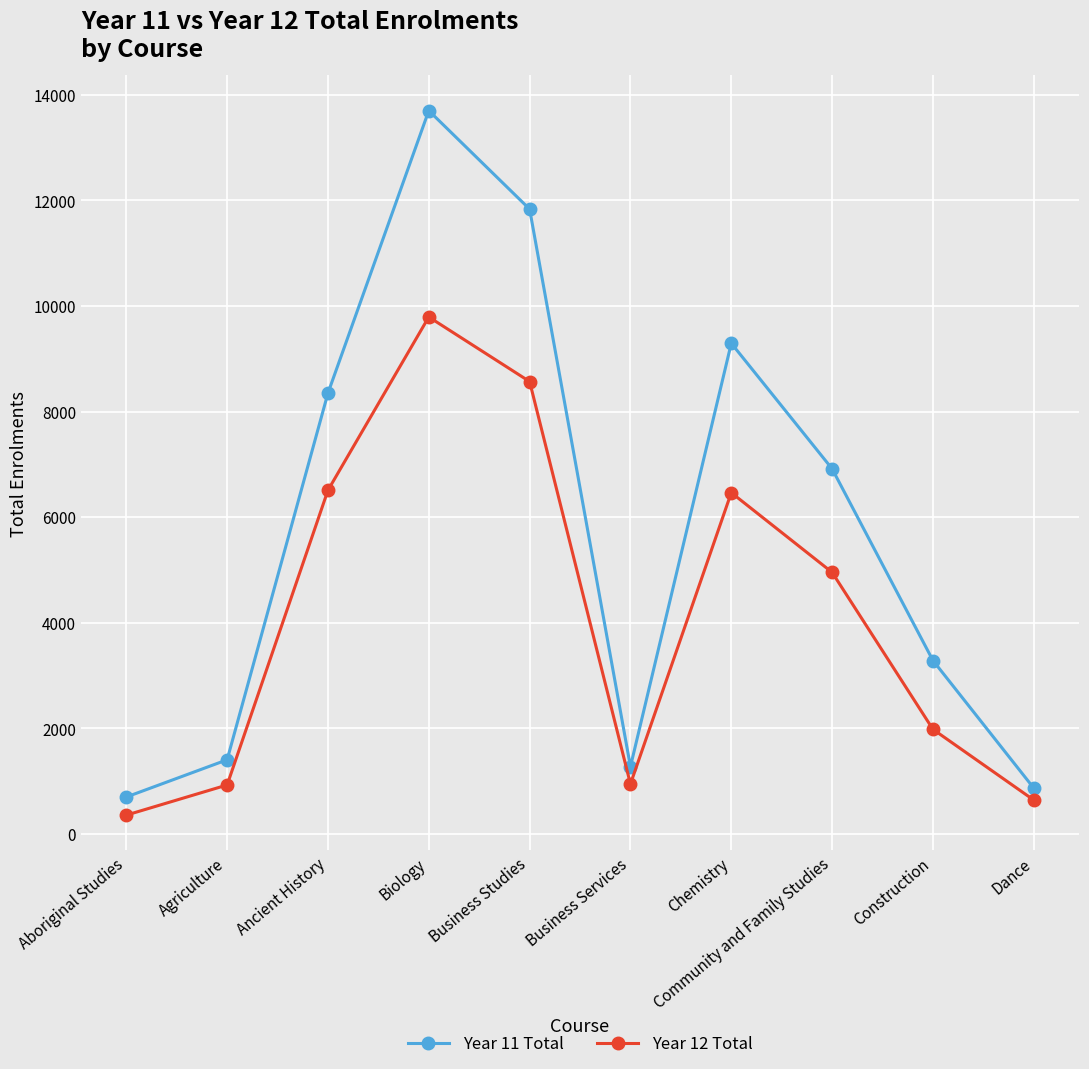

What is the sum of the Year 11 Total values at Business Services and Ancient History?

9623